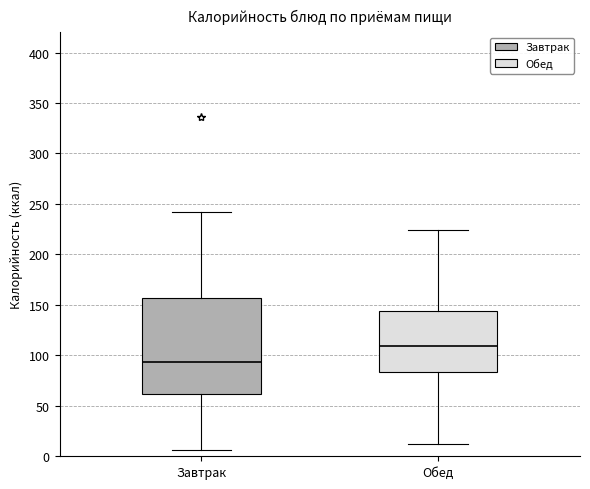

Reading left to right, read every box against the y-axis: the position of its median line, the range the box covers, and the ends of its whiskers. The values are not printed on the chart, so give them approximately, as read against the axis.

Завтрак: median 95, box 60 to 155, whiskers 5 to 240
Обед: median 110, box 85 to 145, whiskers 10 to 225